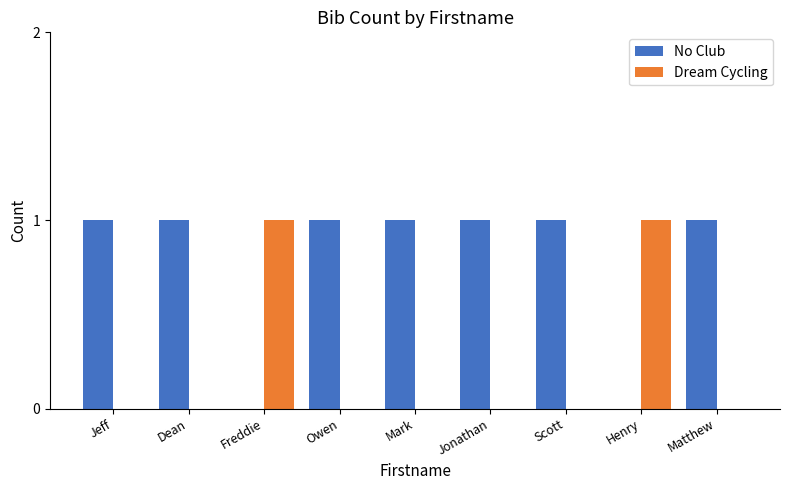

Which series has the largest total across all categories?

No Club